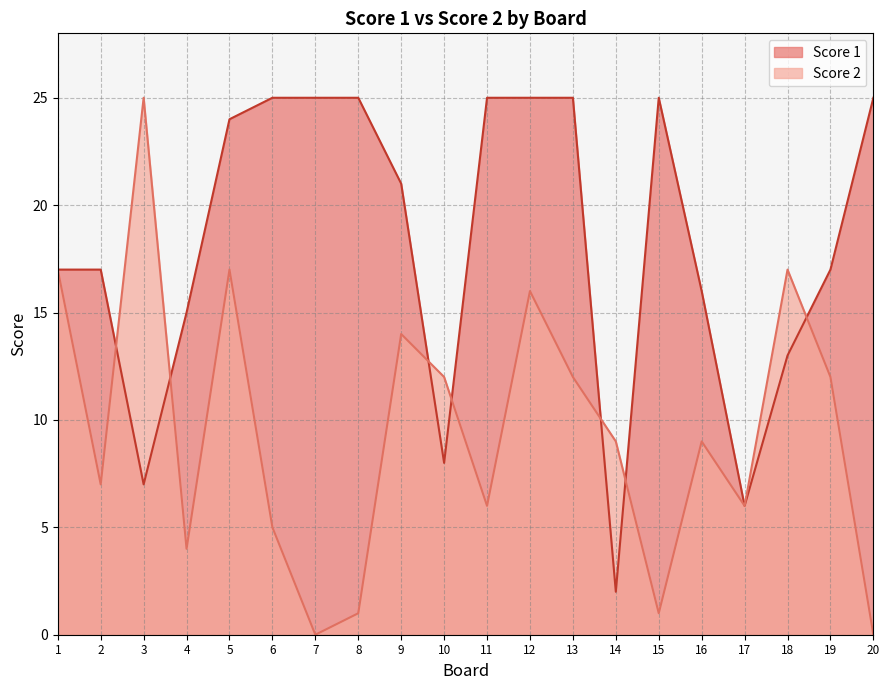

Rank the series by their maximum value, from highest to lowest.

Score 2, Score 1